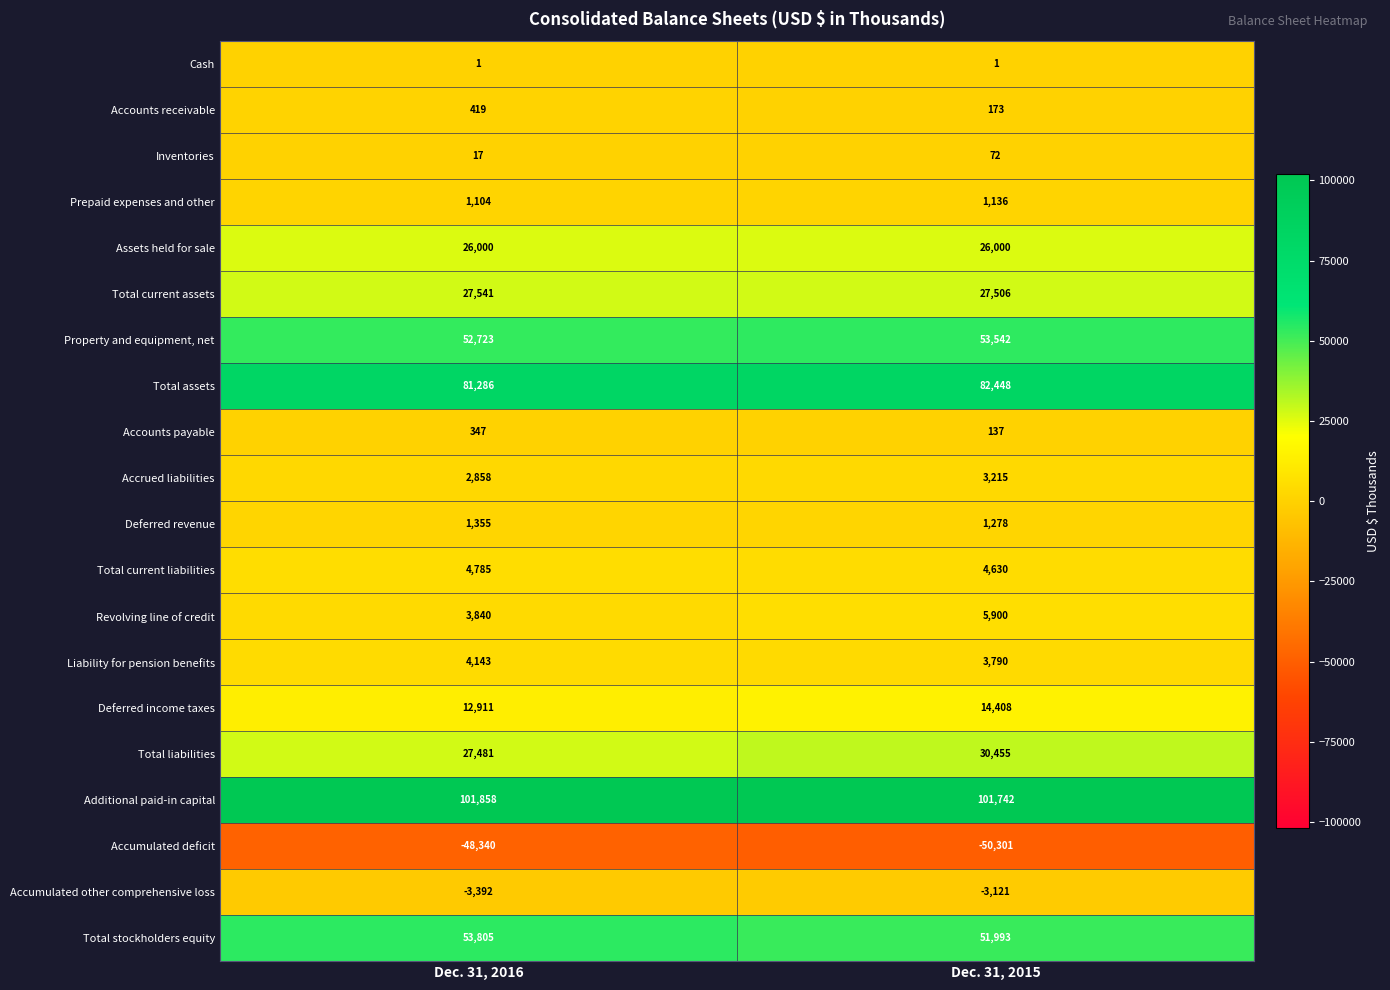

What is the highest value of the Accrued liabilities series?

3215